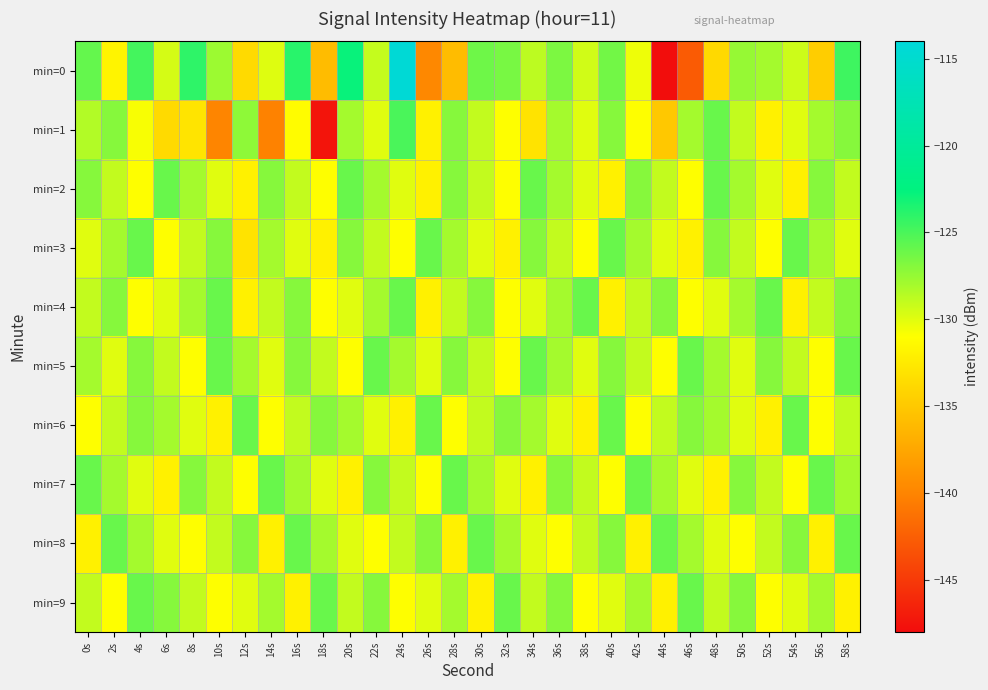

What is the minimum value shown in the chart?

-147.9